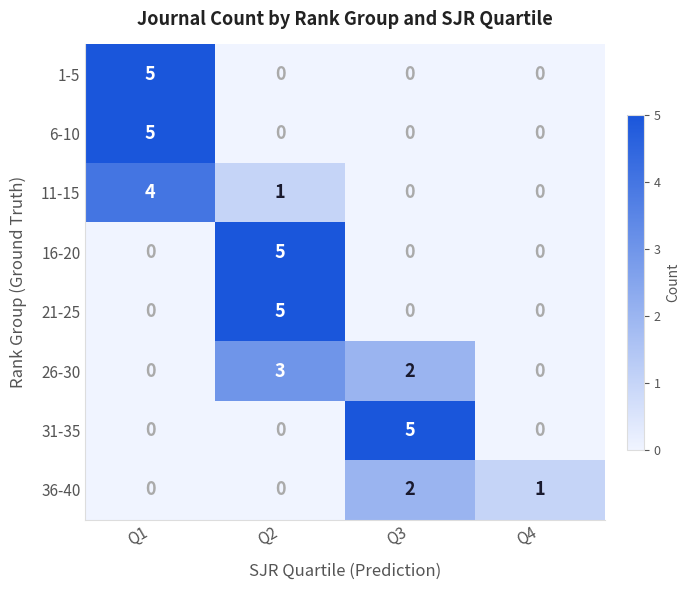

How many data points does each series have?

4